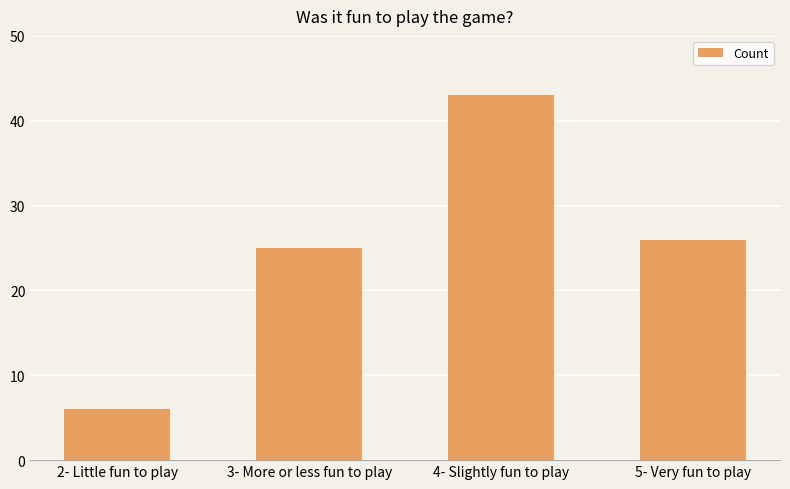

What is the approximate value at 5- Very fun to play, to the nearest 5?

25